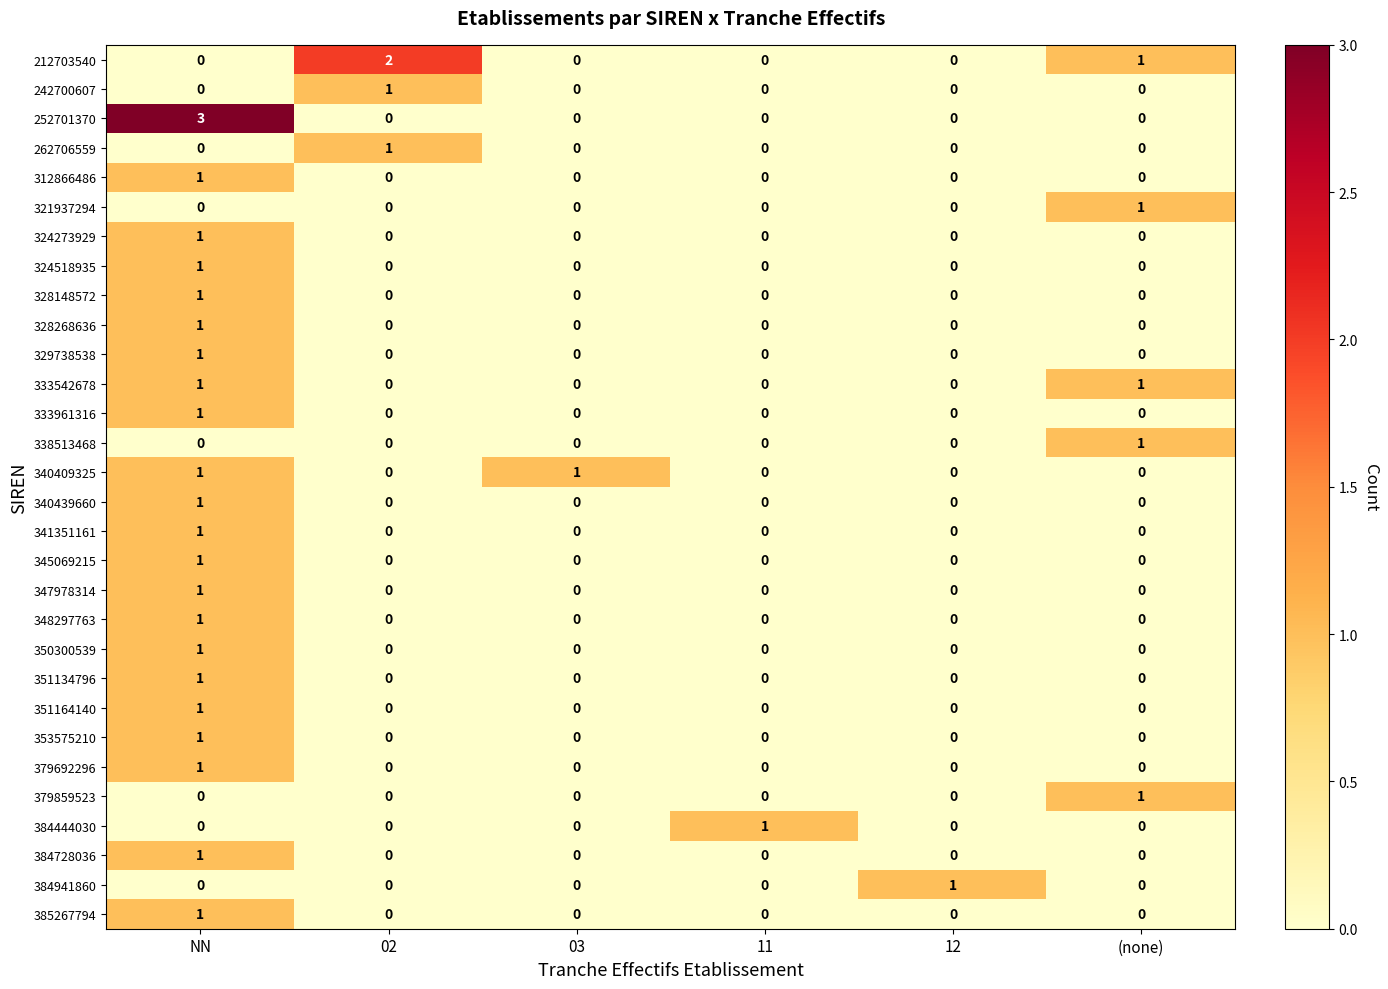

Which series changed the most between NN and 12?

252701370